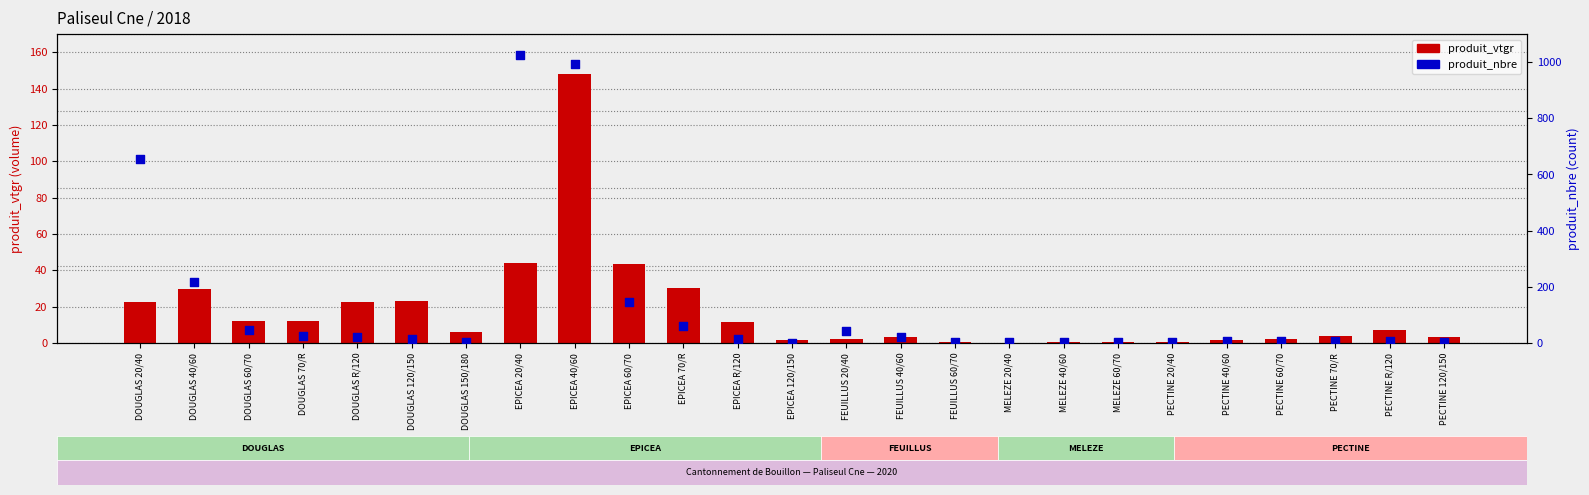

At how many categories does at least one series exceed 841?

2